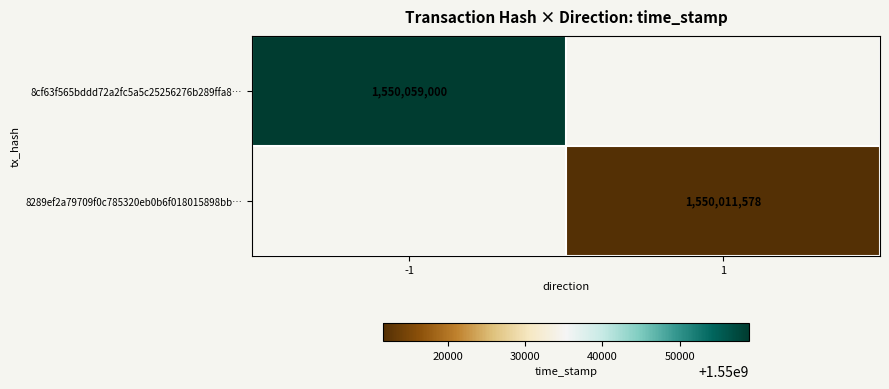

What is the maximum value shown in the chart?

1550059000.0